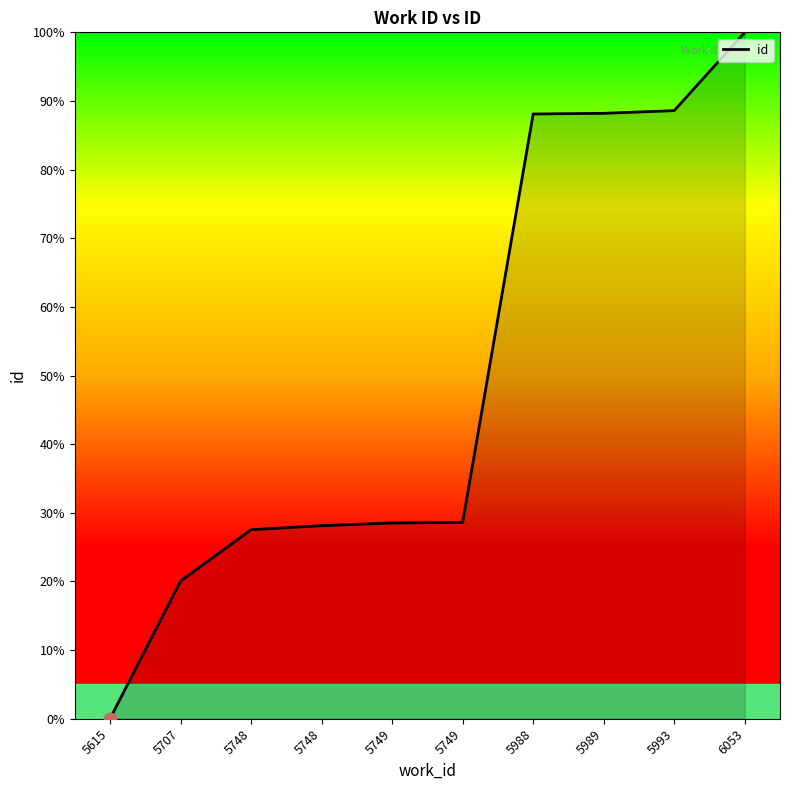

Between 5749 and 5615, which is larger?

5749